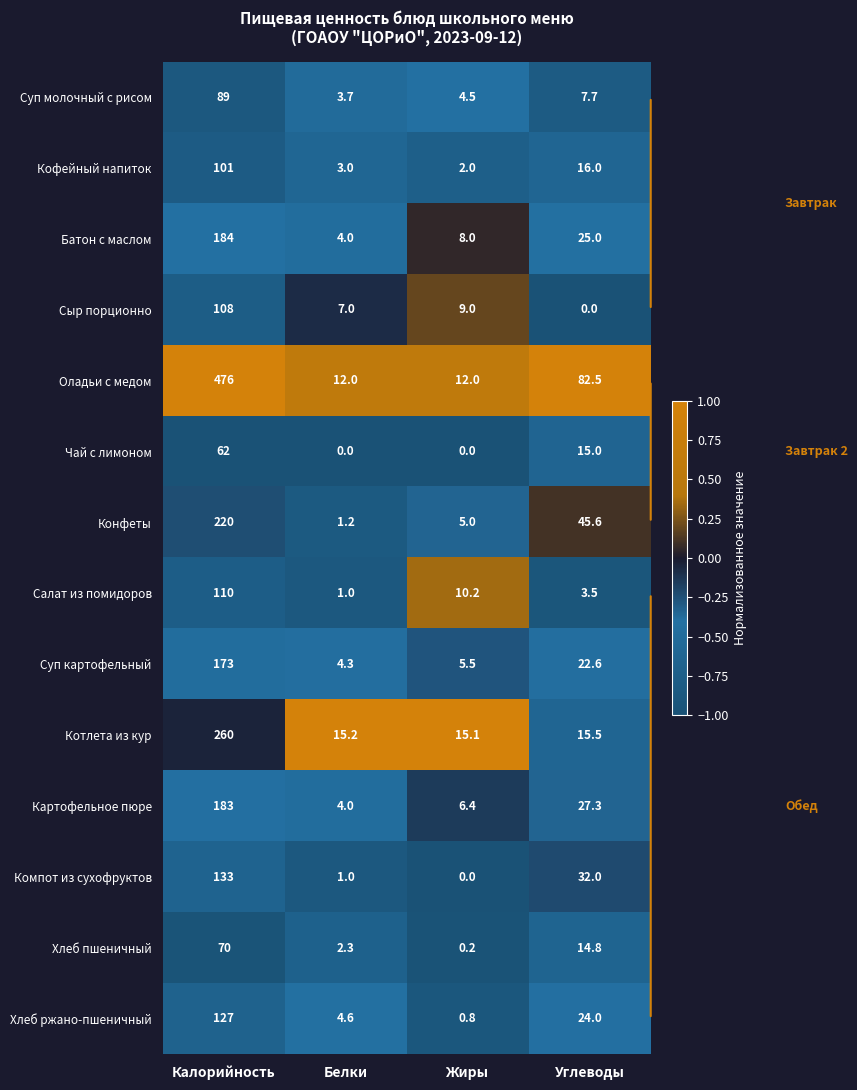

Which series has the largest range (max minus min)?

Оладьи с медом